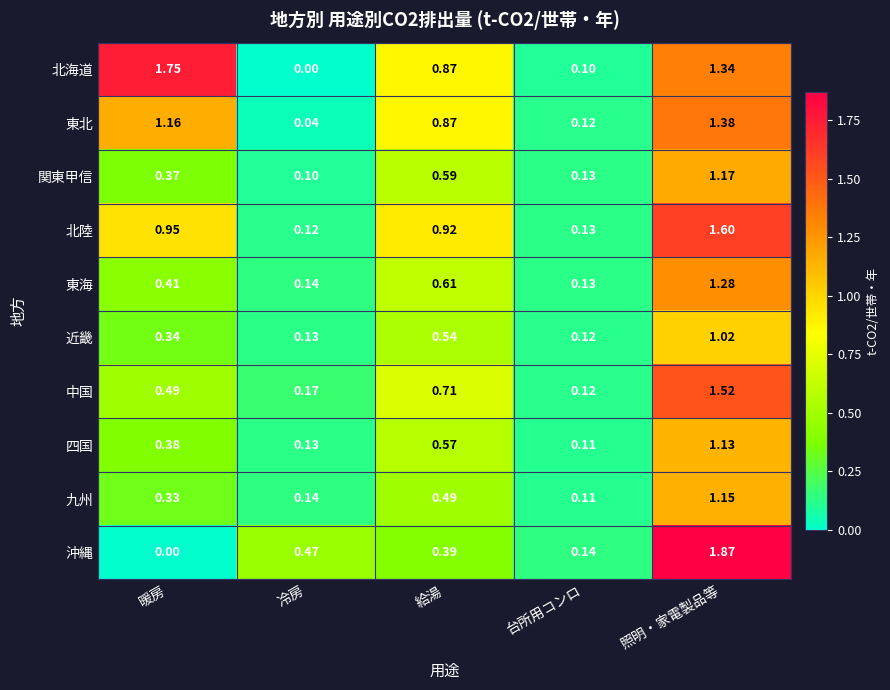

Which series has the largest total across all categories?

北海道